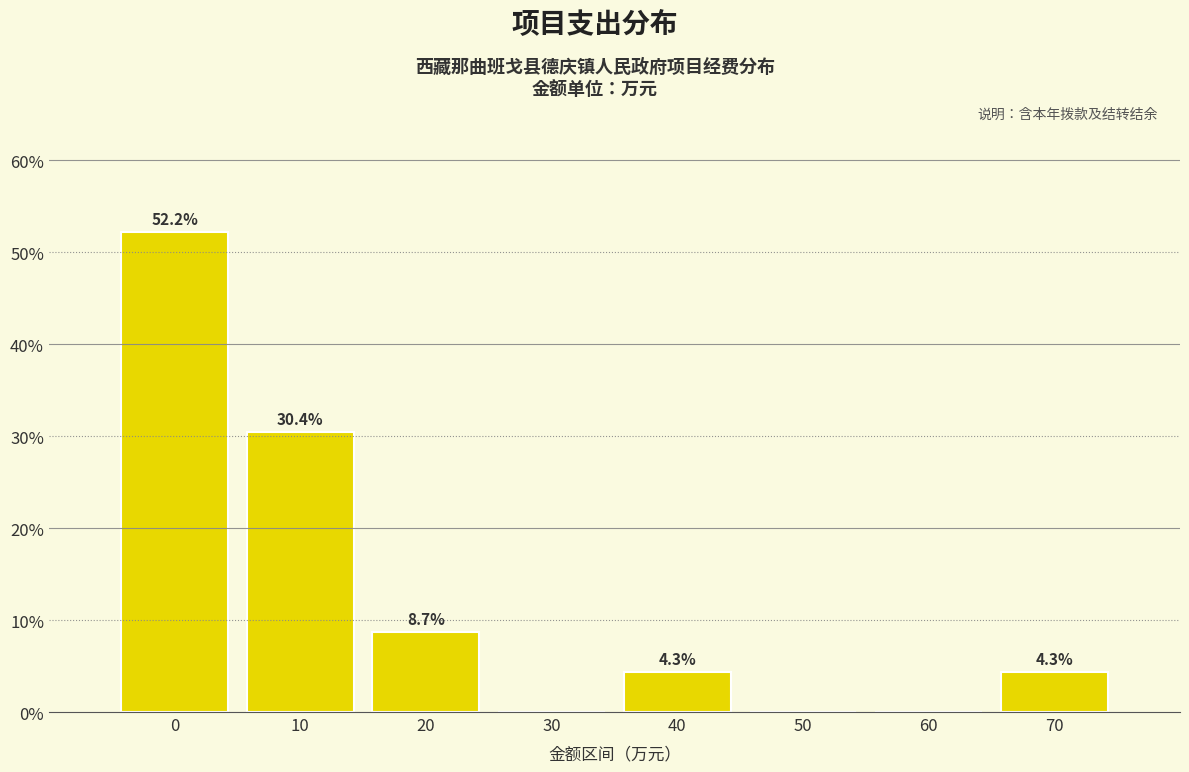

Reading left to right, extract all data points from this chart.

0=52.2	10=30.4	20=8.7	30=0.0	40=4.3	50=0.0	60=0.0	70=4.3